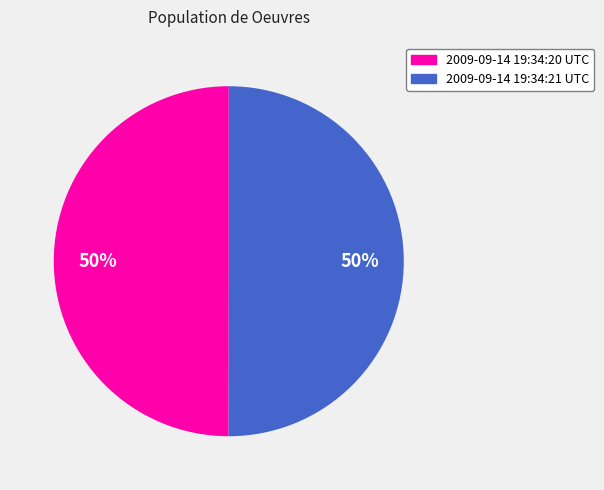

To the nearest percent, what is the combined percentage of 2009-09-14 19:34:21 UTC and 2009-09-14 19:34:20 UTC?

100%